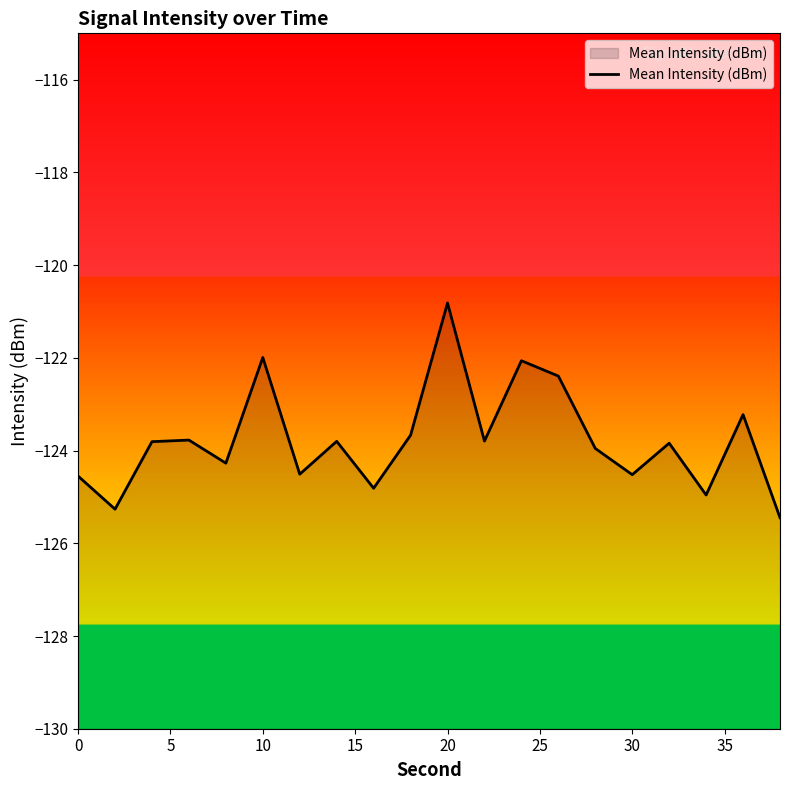

What is the value of the 9th point from the left?

-124.8